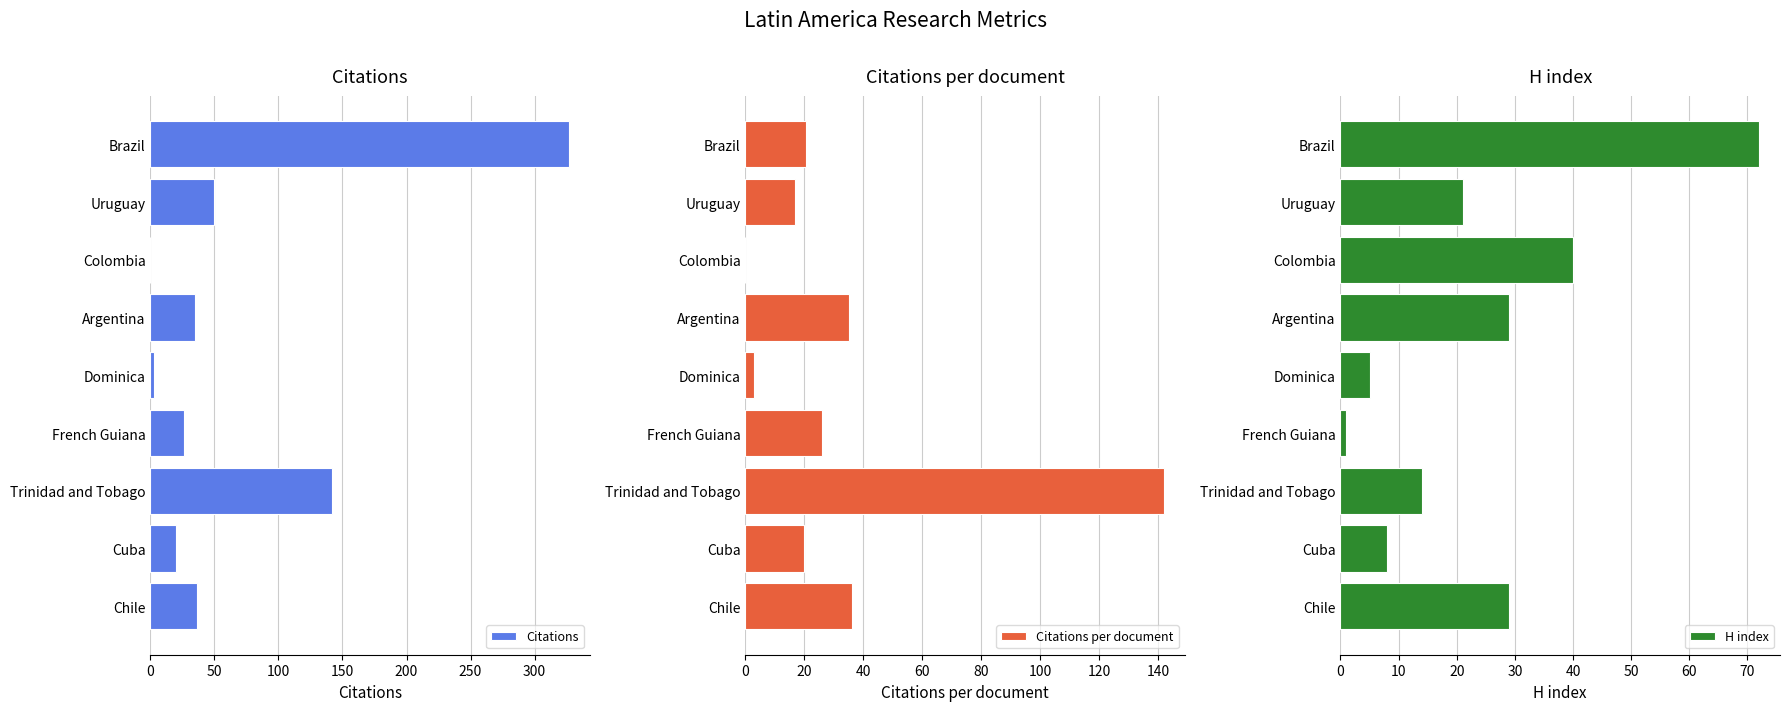

Which series has the largest range (max minus min)?

Citations